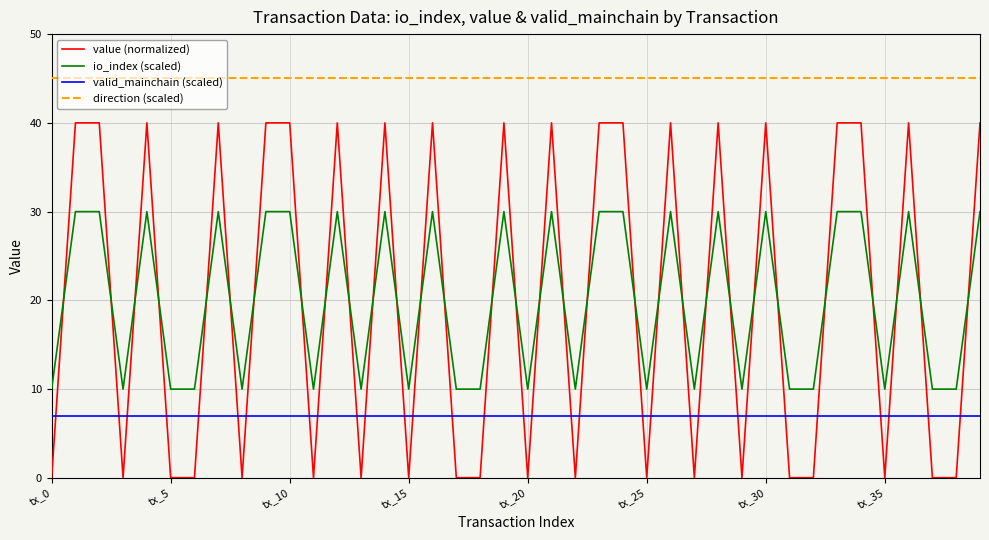

Which series has the largest total across all categories?

direction (scaled)